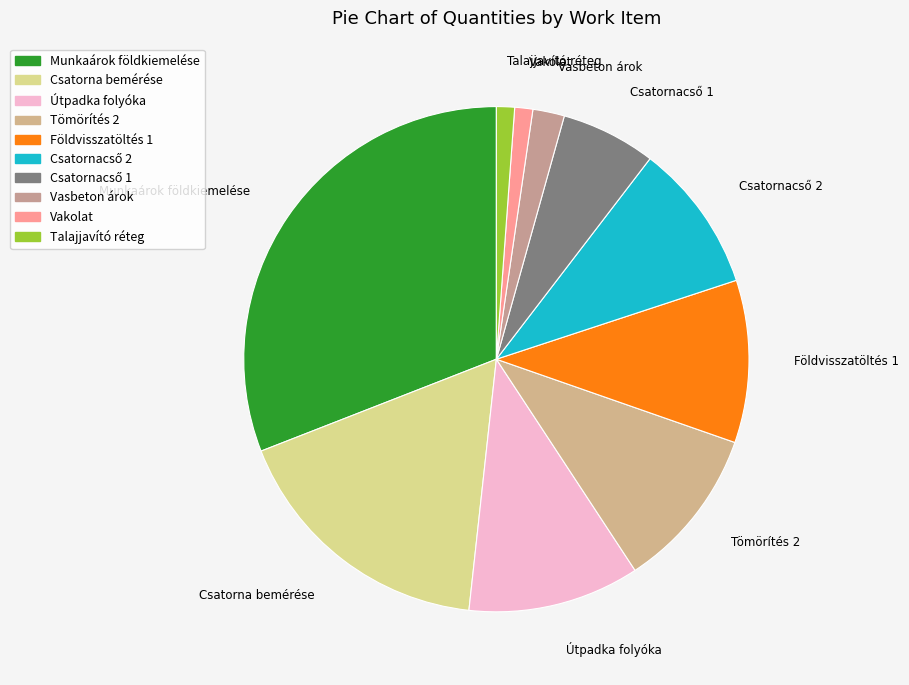

How many slices are in this pie chart?

10